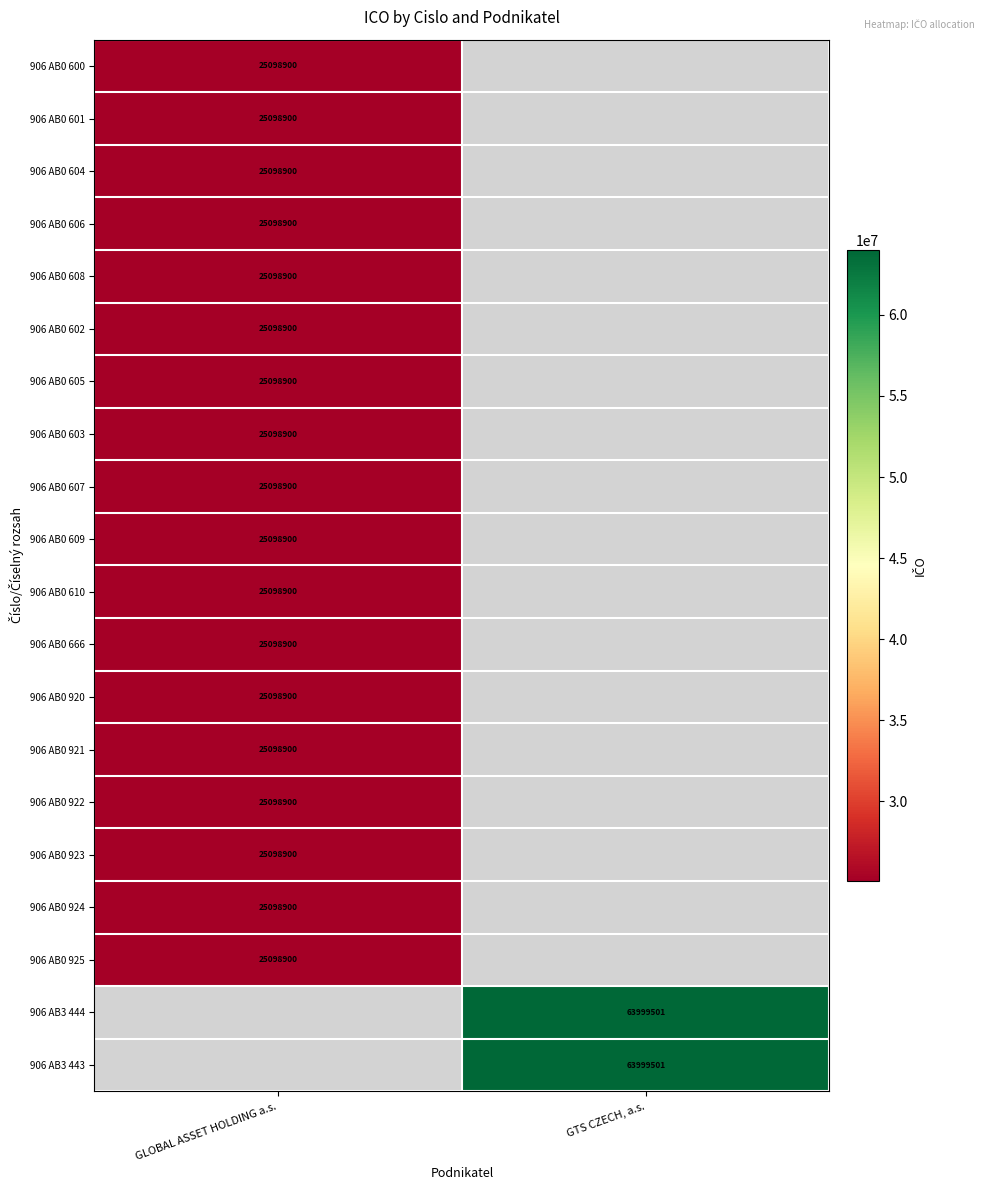

The value of 906 AB0 602 at GLOBAL ASSET HOLDING a.s. is 25098900. True or false?

True